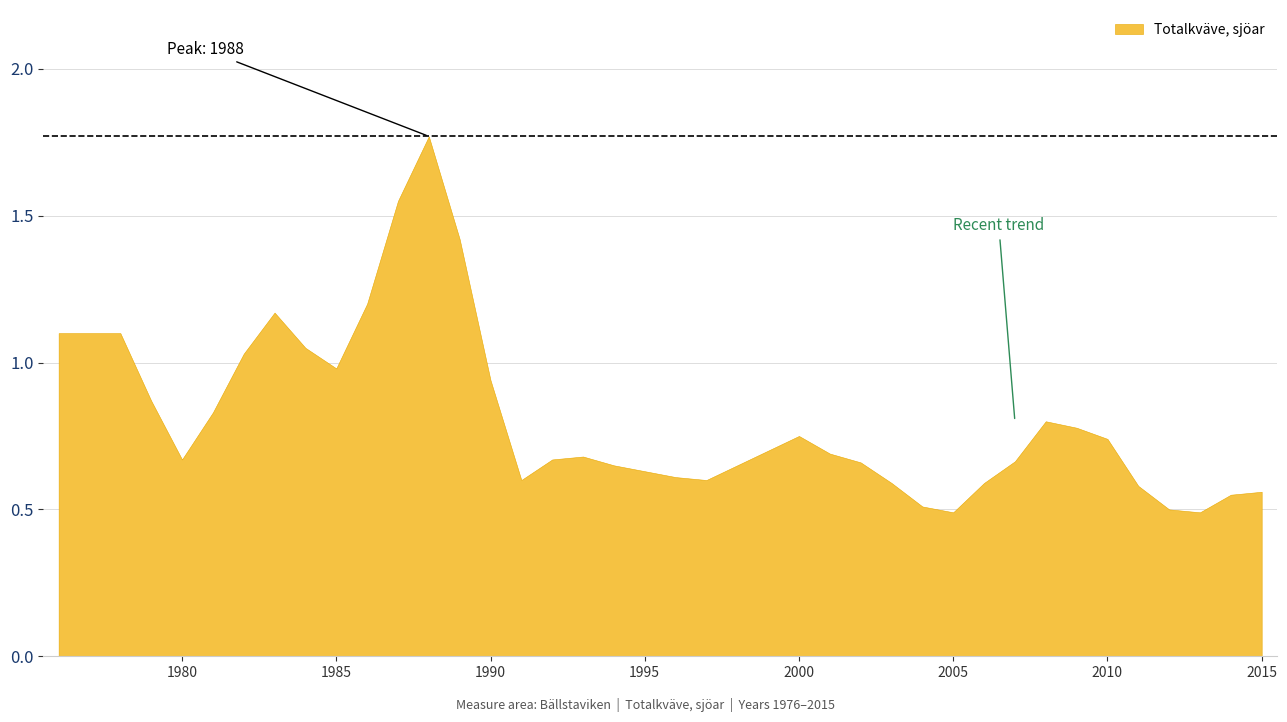

Which has a higher value, 1989 or 1999?

1989